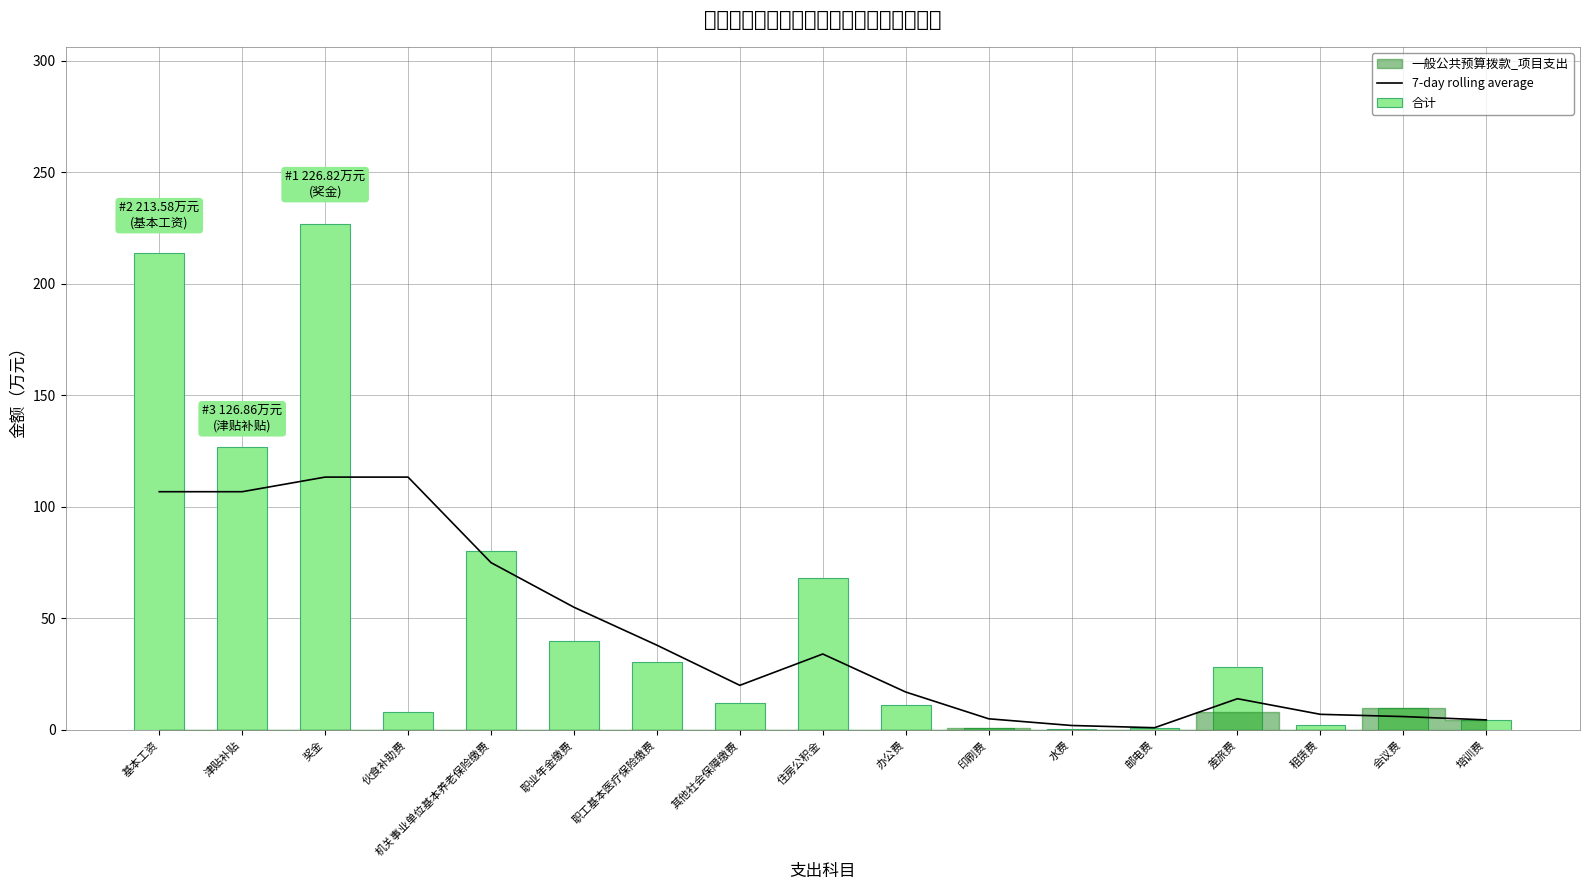

Rank the series at 办公费 from highest to lowest value.

7-day rolling average, 合计